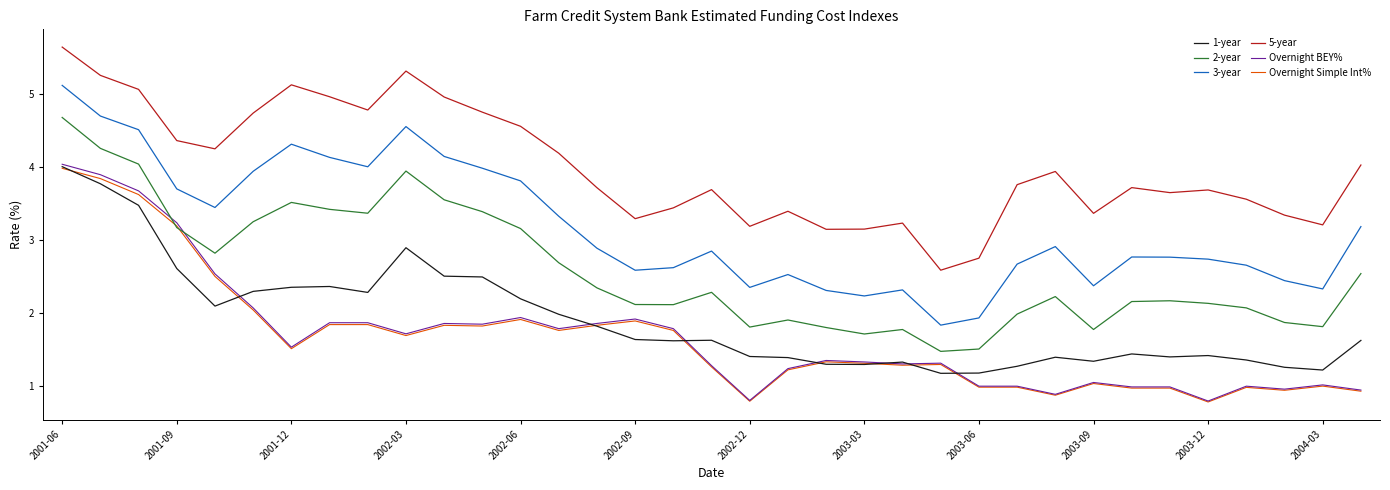

True or false: 3-year and 1-year intersect in this chart.

False